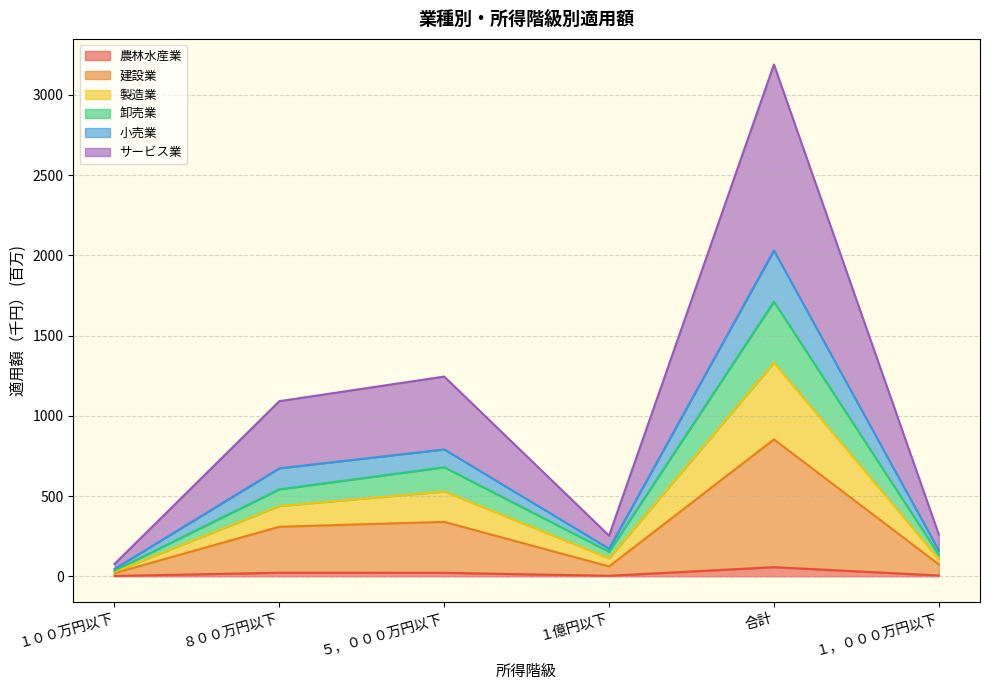

How many data points in 製造業 are above 541?

3